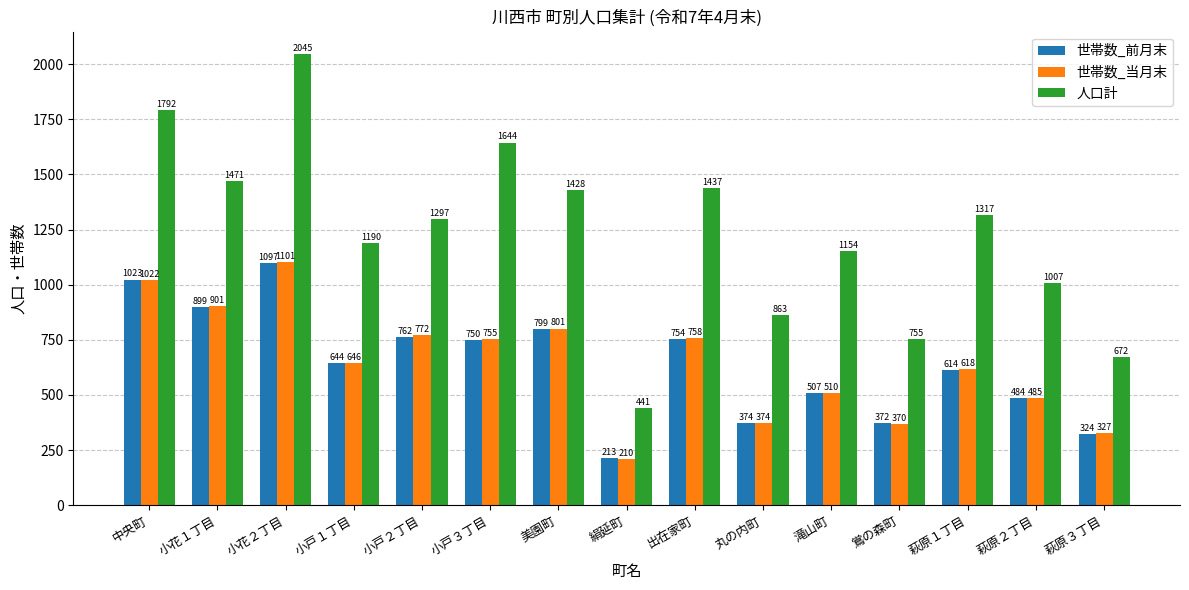

What is the value of the 人口計 bar at the 14th from the left?

1007